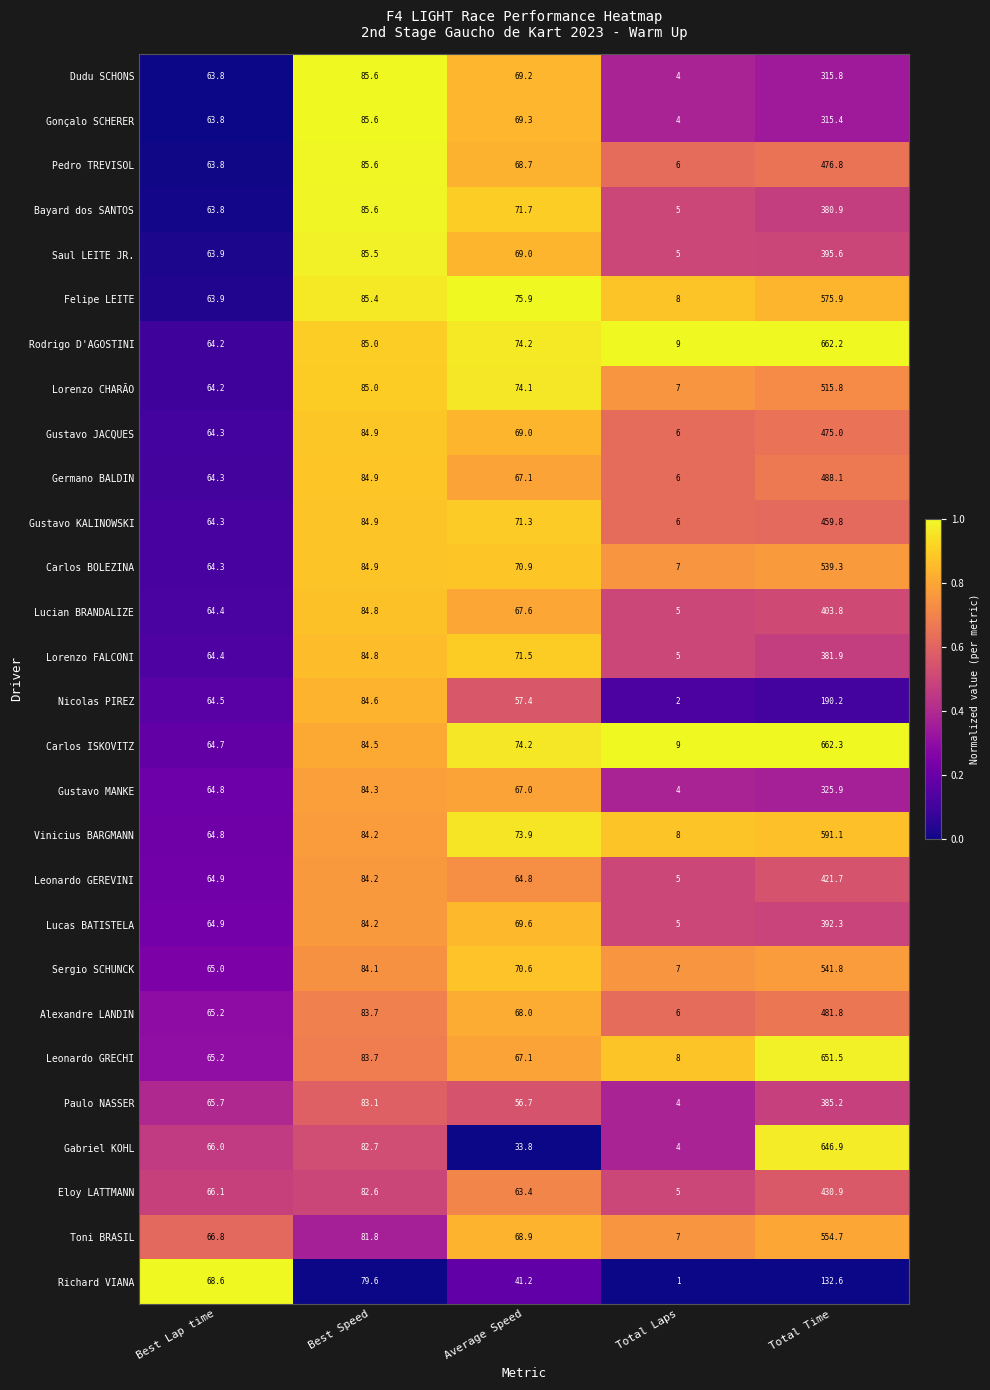

Which series has the largest range (max minus min)?

Carlos ISKOVITZ